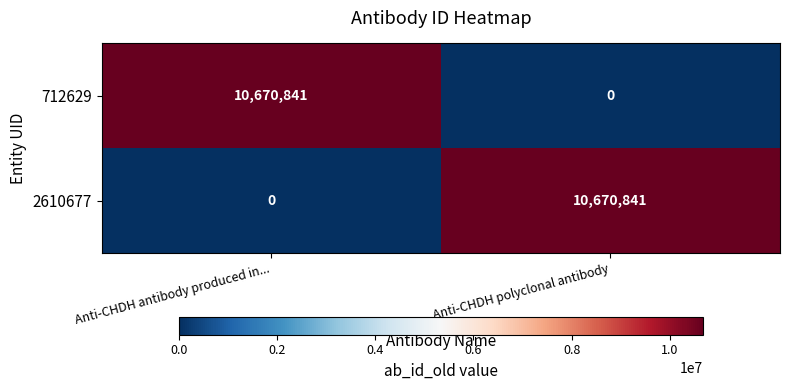

What is the difference between the highest and lowest values at Anti-CHDH antibody produced in...?

10670841